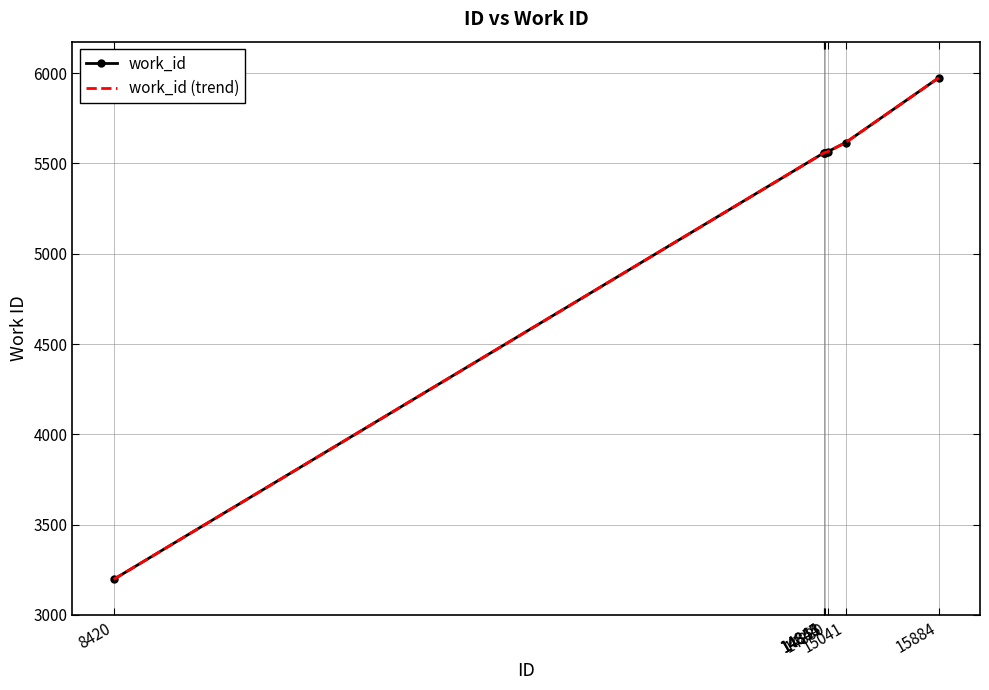

Reading right to left, list all the values displayed in this chart.

work_id: 15884=5974	15041=5615	14880=5565	14853=5560	14845=5558	14844=5558	8420=3197
work_id (trend): 15884=5974	15041=5615	14880=5565	14853=5560	14845=5558	14844=5558	8420=3197